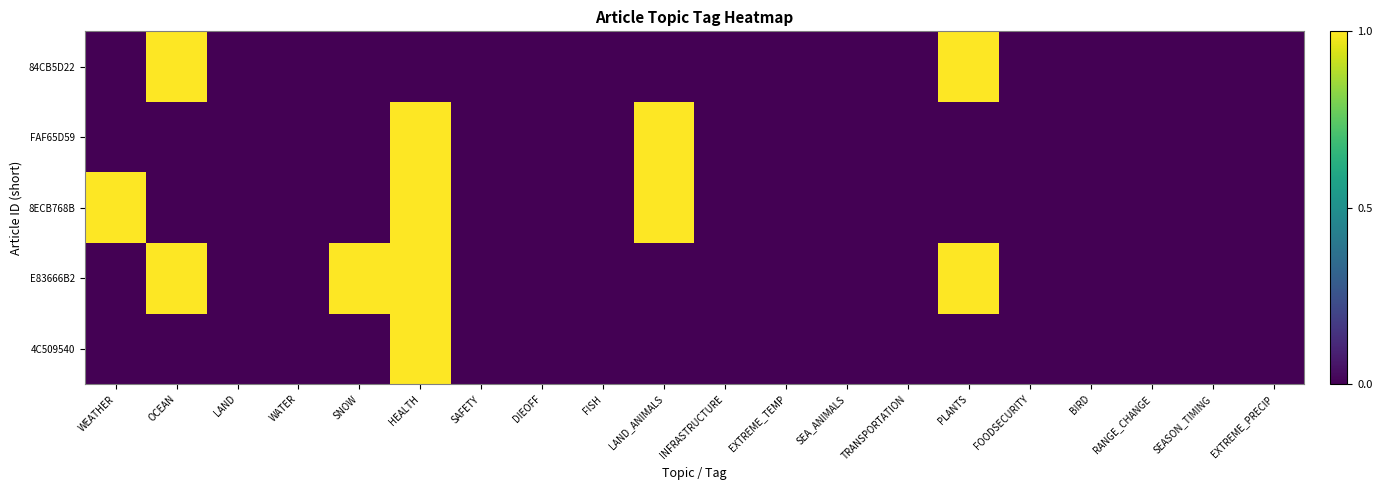

Reading right to left, transcribe all the data shown in this chart.

4C509540: EXTREME_PRECIP=0	SEASON_TIMING=0	RANGE_CHANGE=0	BIRD=0	FOODSECURITY=0	PLANTS=0	TRANSPORTATION=0	SEA_ANIMALS=0	EXTREME_TEMP=0	INFRASTRUCTURE=0	LAND_ANIMALS=0	FISH=0	DIEOFF=0	SAFETY=0	HEALTH=1	SNOW=0	WATER=0	LAND=0	OCEAN=0	WEATHER=0
E83666B2: EXTREME_PRECIP=0	SEASON_TIMING=0	RANGE_CHANGE=0	BIRD=0	FOODSECURITY=0	PLANTS=1	TRANSPORTATION=0	SEA_ANIMALS=0	EXTREME_TEMP=0	INFRASTRUCTURE=0	LAND_ANIMALS=0	FISH=0	DIEOFF=0	SAFETY=0	HEALTH=1	SNOW=1	WATER=0	LAND=0	OCEAN=1	WEATHER=0
8ECB768B: EXTREME_PRECIP=0	SEASON_TIMING=0	RANGE_CHANGE=0	BIRD=0	FOODSECURITY=0	PLANTS=0	TRANSPORTATION=0	SEA_ANIMALS=0	EXTREME_TEMP=0	INFRASTRUCTURE=0	LAND_ANIMALS=1	FISH=0	DIEOFF=0	SAFETY=0	HEALTH=1	SNOW=0	WATER=0	LAND=0	OCEAN=0	WEATHER=1
FAF65D59: EXTREME_PRECIP=0	SEASON_TIMING=0	RANGE_CHANGE=0	BIRD=0	FOODSECURITY=0	PLANTS=0	TRANSPORTATION=0	SEA_ANIMALS=0	EXTREME_TEMP=0	INFRASTRUCTURE=0	LAND_ANIMALS=1	FISH=0	DIEOFF=0	SAFETY=0	HEALTH=1	SNOW=0	WATER=0	LAND=0	OCEAN=0	WEATHER=0
84CB5D22: EXTREME_PRECIP=0	SEASON_TIMING=0	RANGE_CHANGE=0	BIRD=0	FOODSECURITY=0	PLANTS=1	TRANSPORTATION=0	SEA_ANIMALS=0	EXTREME_TEMP=0	INFRASTRUCTURE=0	LAND_ANIMALS=0	FISH=0	DIEOFF=0	SAFETY=0	HEALTH=0	SNOW=0	WATER=0	LAND=0	OCEAN=1	WEATHER=0